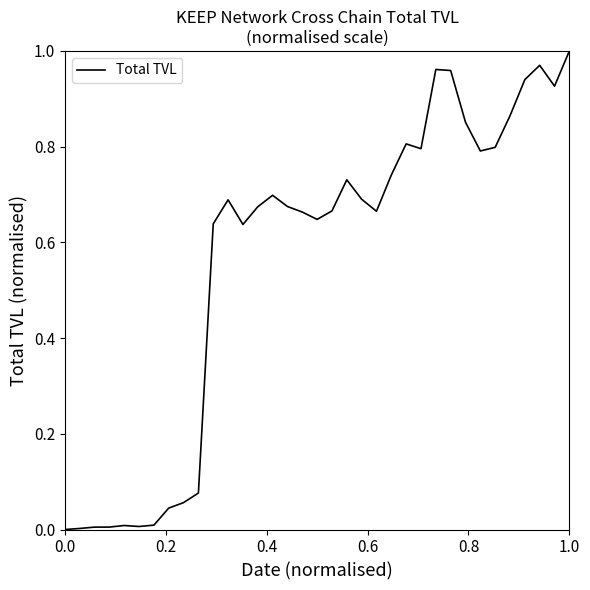

True or false: the data shows 0.0 at 0.0.

True